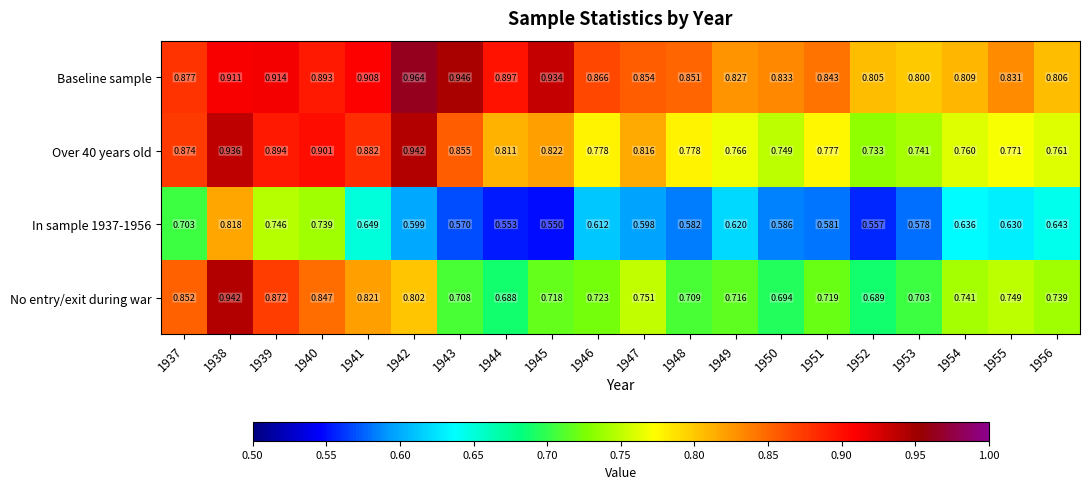

Is the value of In sample 1937-1956 at 1954 greater than the value of No entry/exit during war at 1941?

No